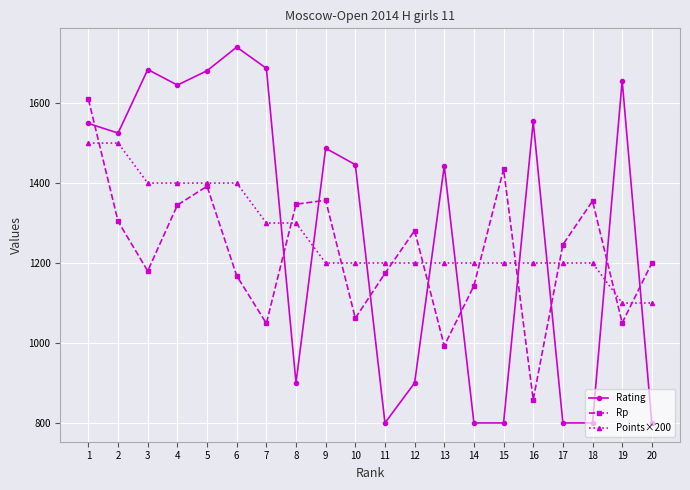

What is the approximate value of Points×200 at 5?

1400